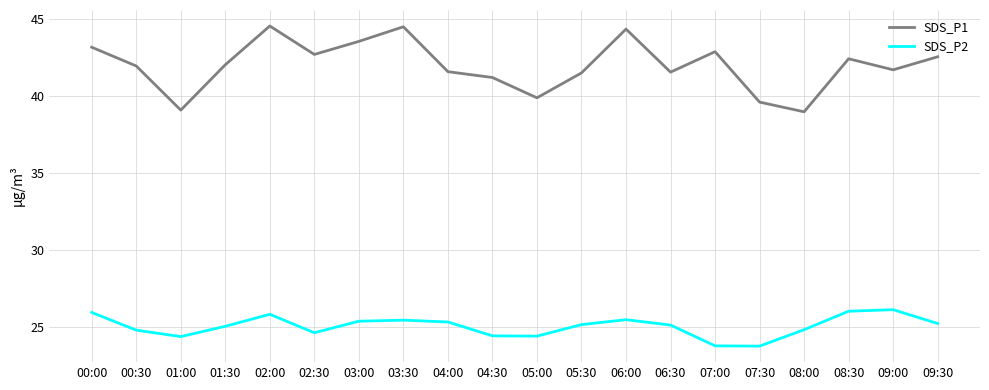

What position from the right is 00:30?

19